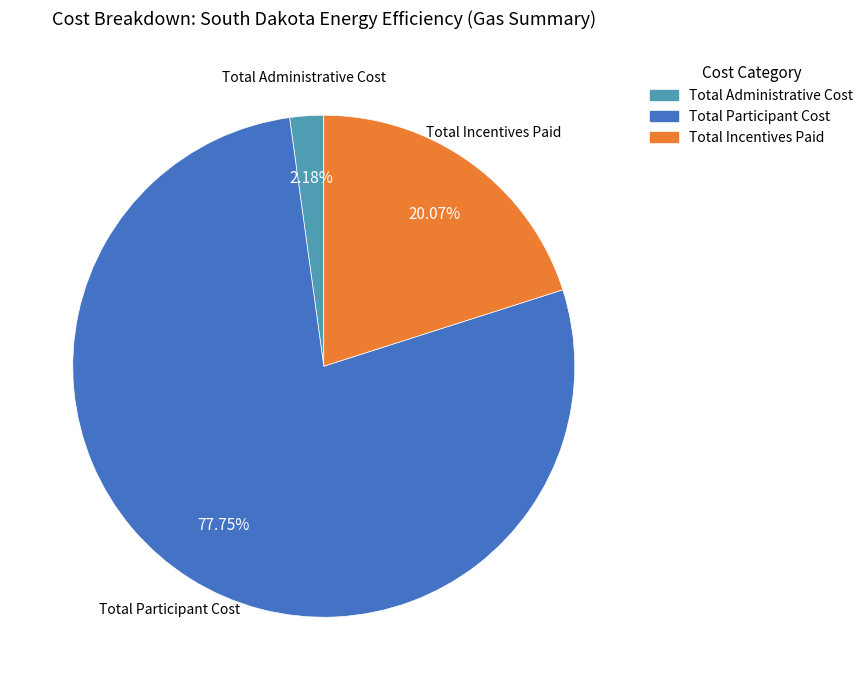

Combined, do Total Administrative Cost and Total Participant Cost account for over 50%?

Yes